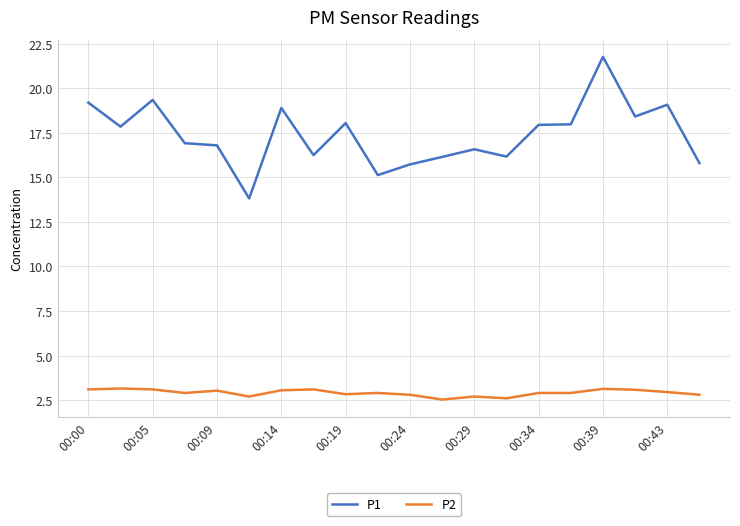

What are all the series names shown in the legend?

P1, P2